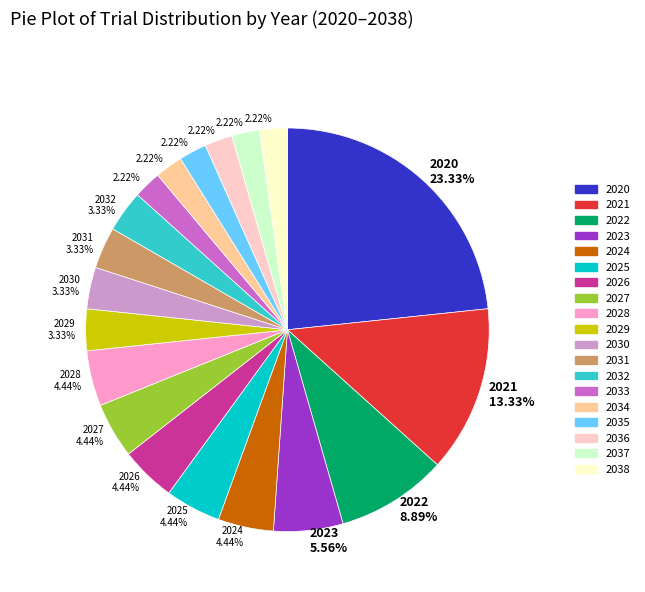

Does any single category account for the majority?

No